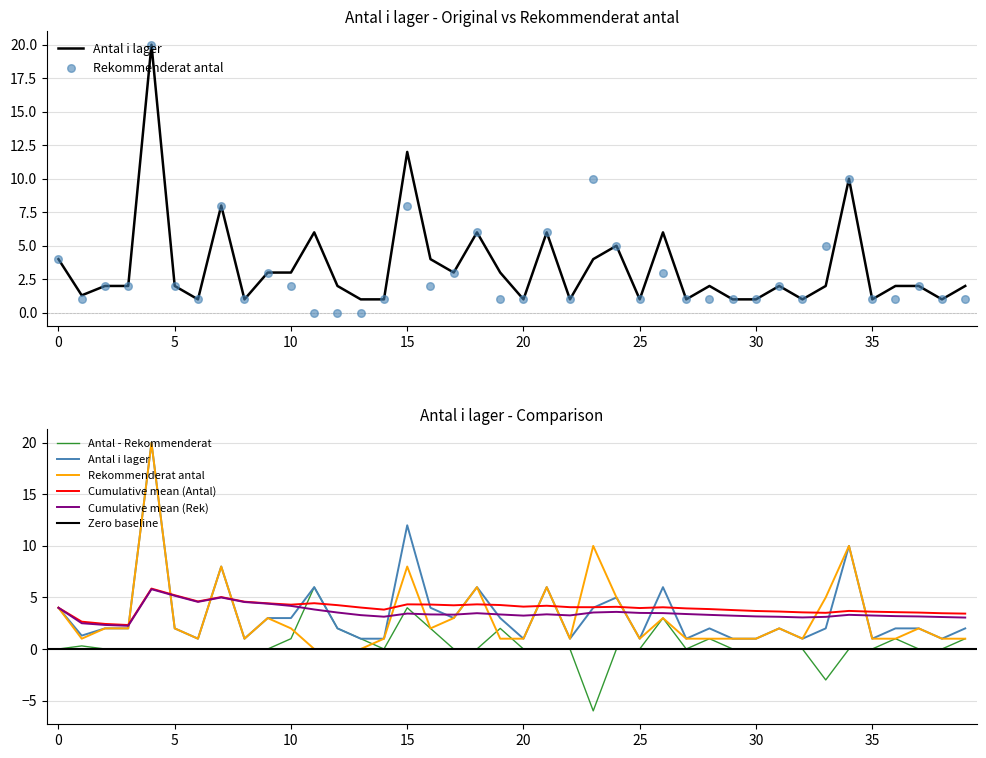

Which series has the largest Y range (max minus min)?

Rekommenderat antal